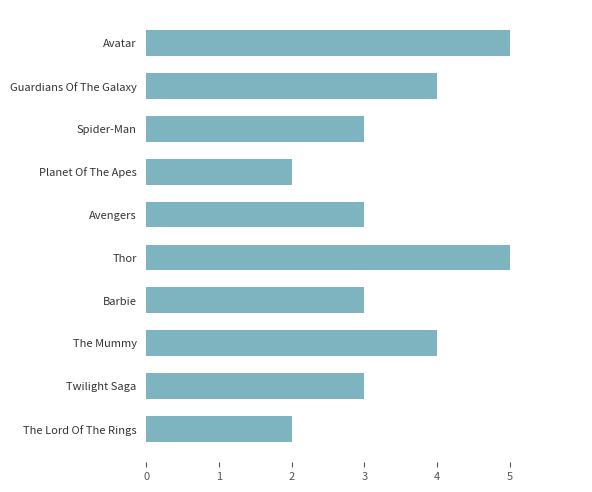

What position from the bottom is Planet Of The Apes?

7